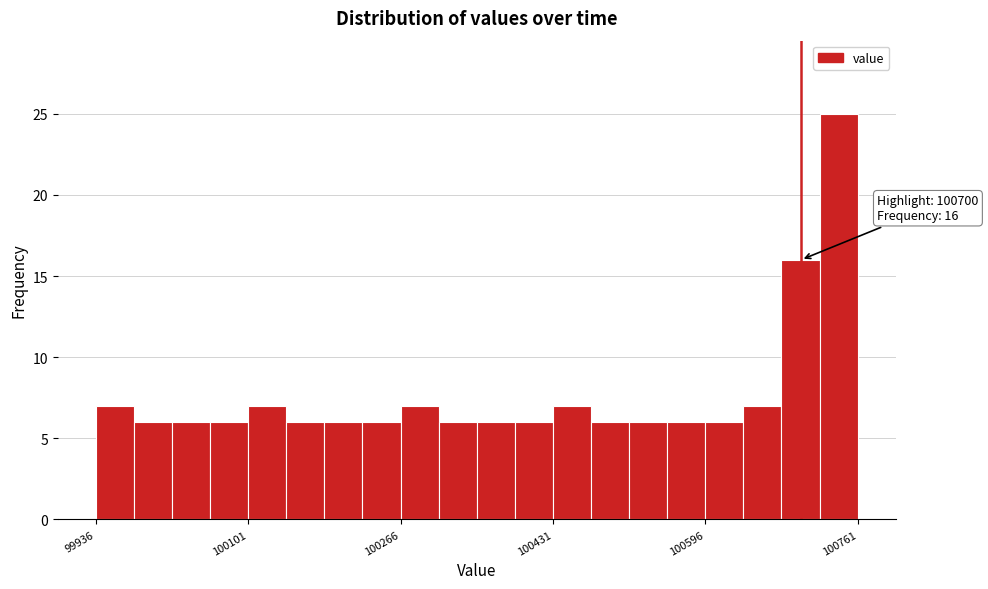

Read against the x-axis, roughly where is the centre of the tallest bar?

100740